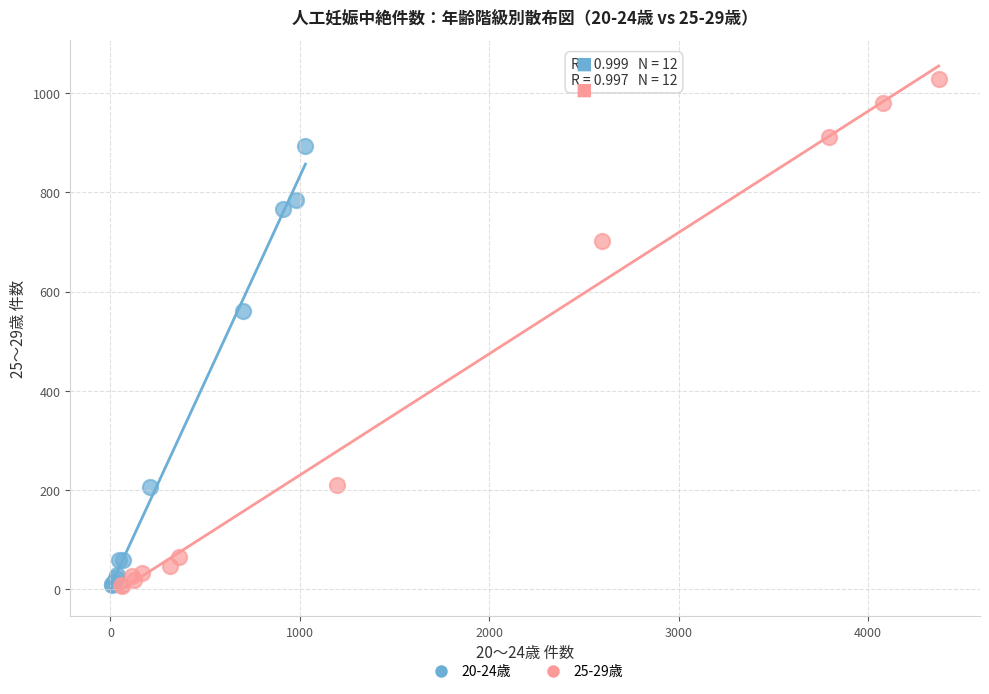

Which series contains the highest Y value?

25-29歳